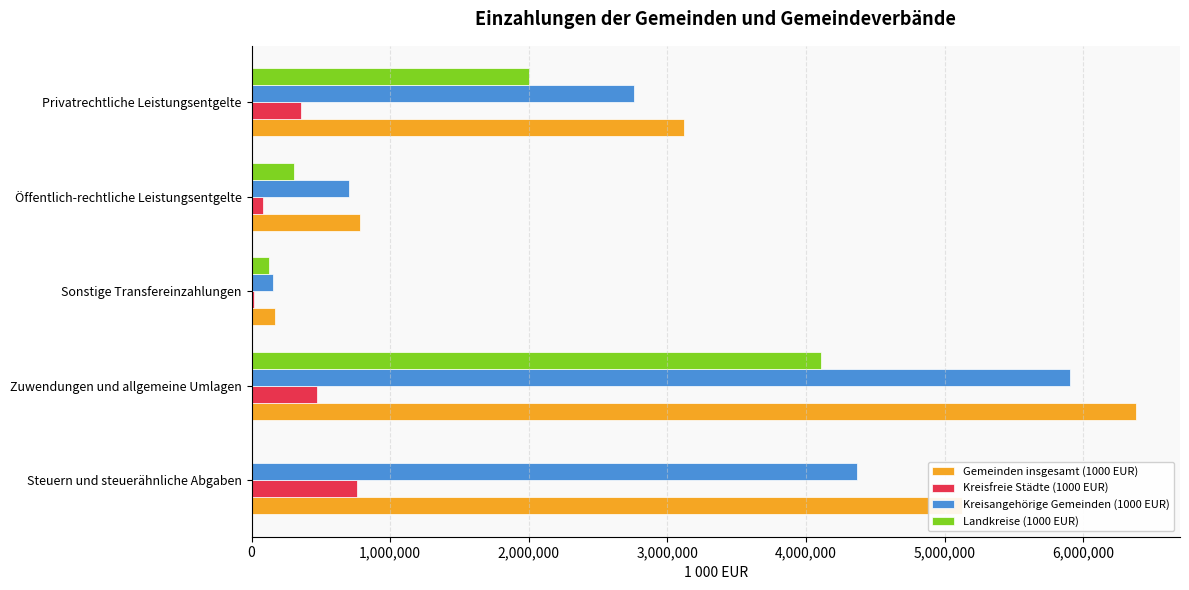

At which category is the sum across all series the highest?

Zuwendungen und allgemeine Umlagen